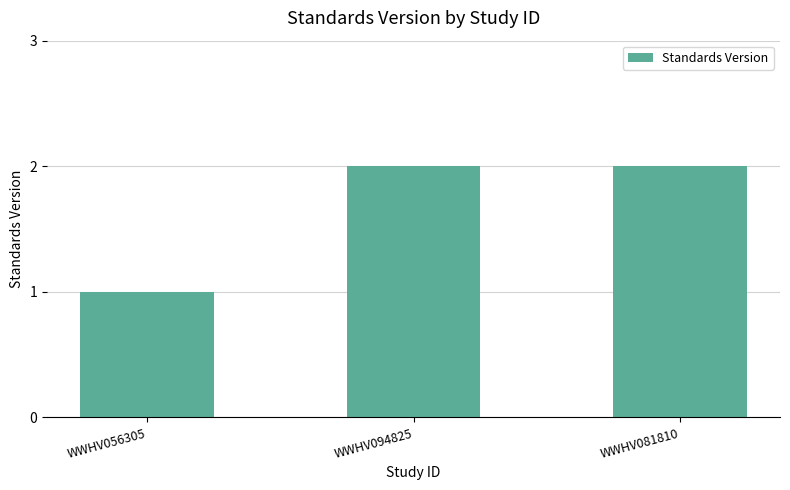

Between WWHV056305 and WWHV094825, which is larger?

WWHV094825